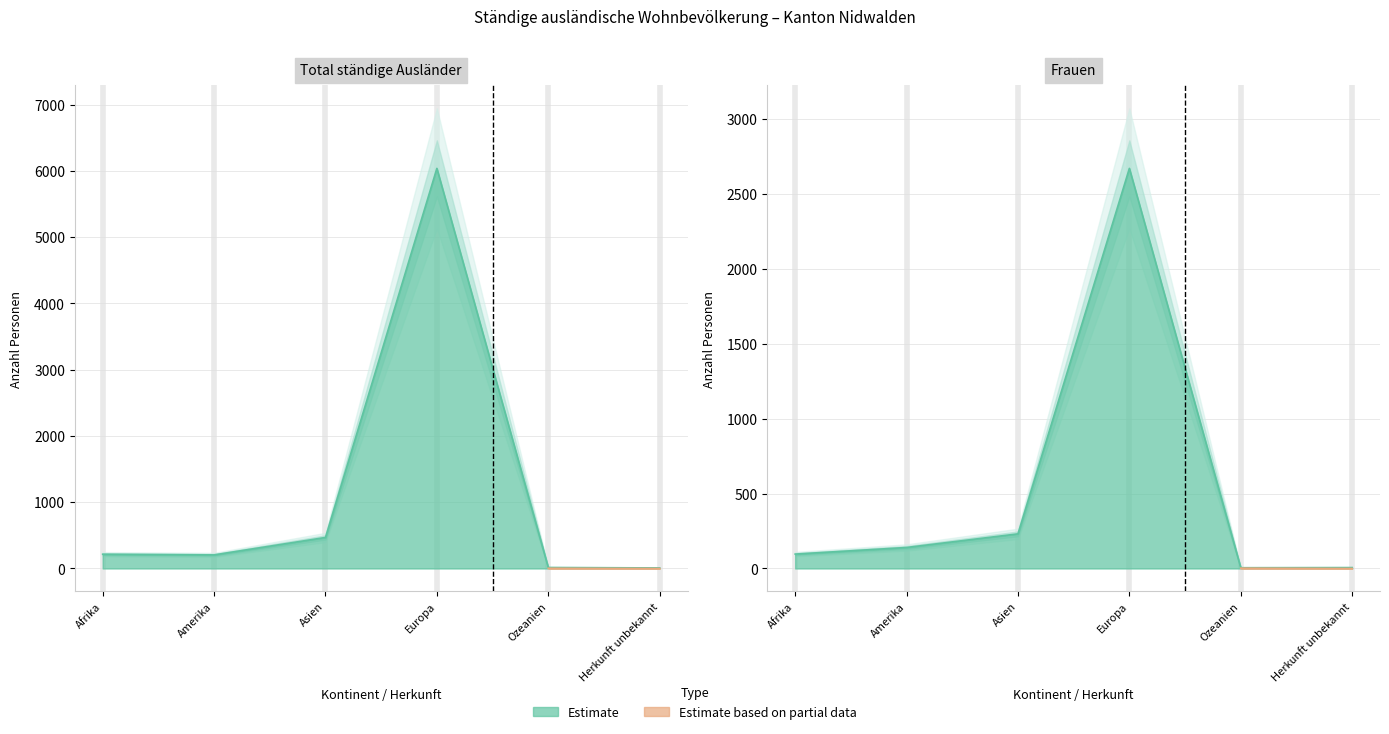

In Männer, how many points are higher than both neighbors (excluding endpoints)?

1